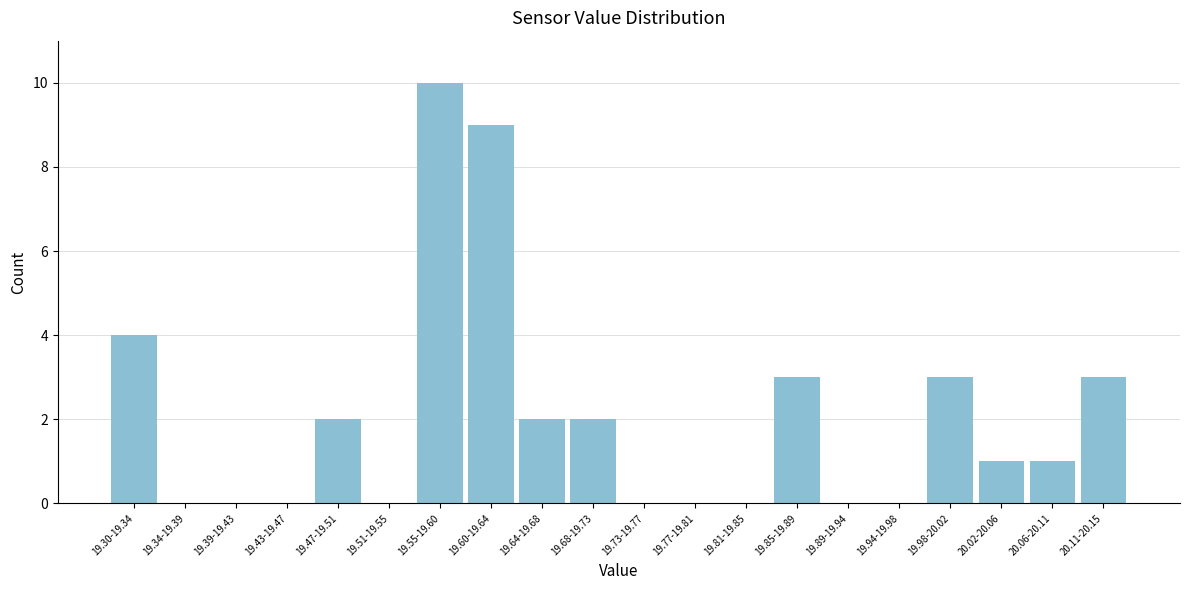

Reading left to right, transcribe all the data shown in this chart.

19.30-19.34=4	19.34-19.39=0	19.39-19.43=0	19.43-19.47=0	19.47-19.51=2	19.51-19.55=0	19.55-19.60=10	19.60-19.64=9	19.64-19.68=2	19.68-19.73=2	19.73-19.77=0	19.77-19.81=0	19.81-19.85=0	19.85-19.89=3	19.89-19.94=0	19.94-19.98=0	19.98-20.02=3	20.02-20.06=1	20.06-20.11=1	20.11-20.15=3